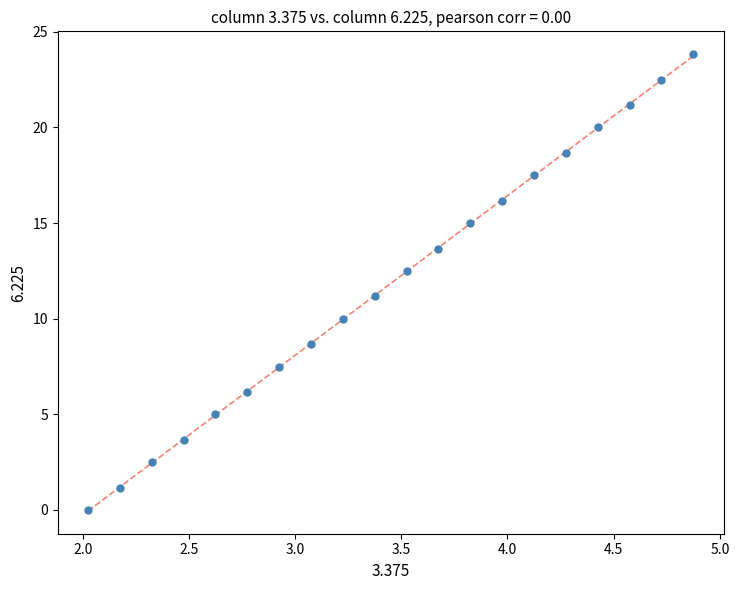

What is the range of Y values (max minus min)?

23.8